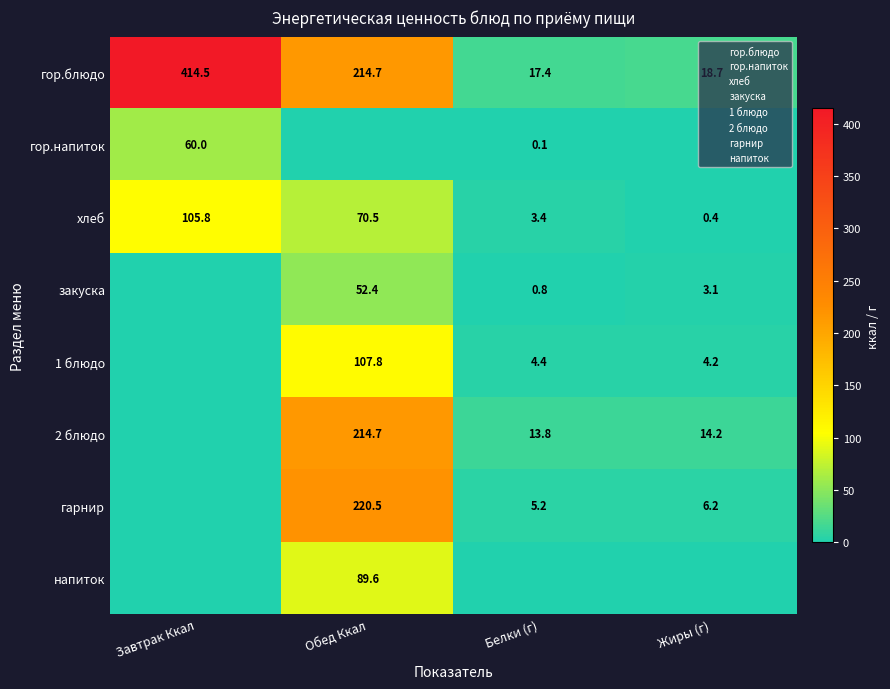

Is the value of закуска at Белки (г) greater than the value of хлеб at Жиры (г)?

Yes